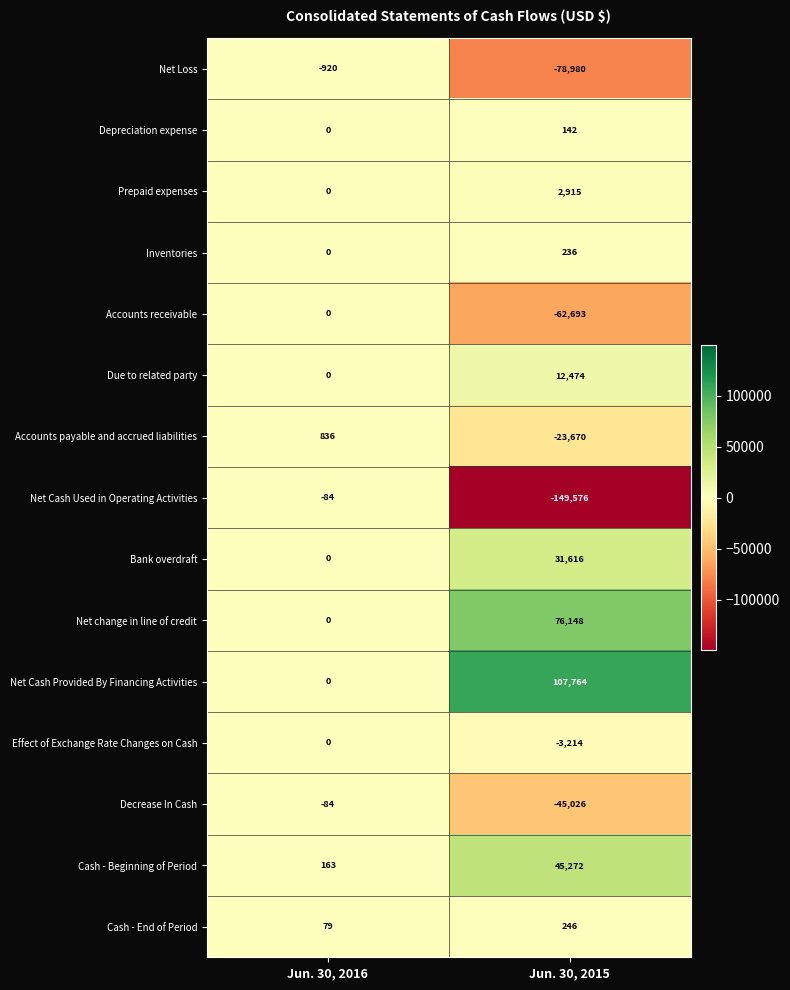

Which series has the largest range (max minus min)?

Net Cash Used in Operating Activities